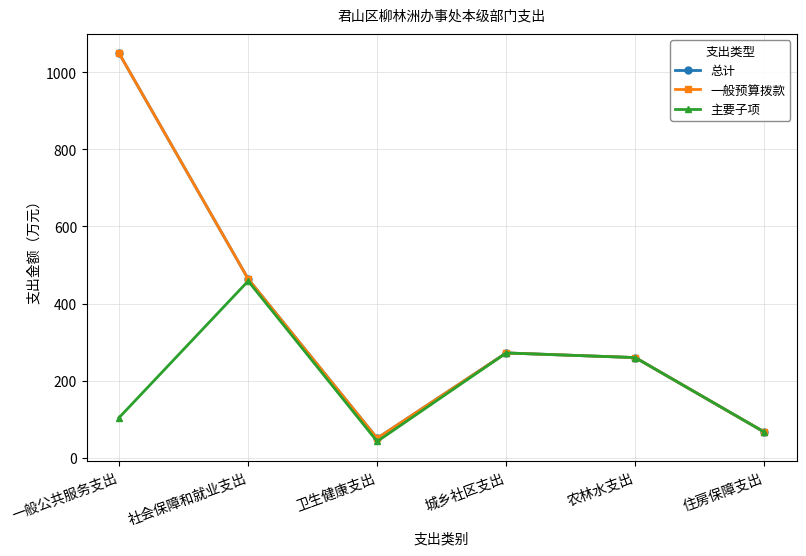

Does the chart have visible grid lines?

Yes